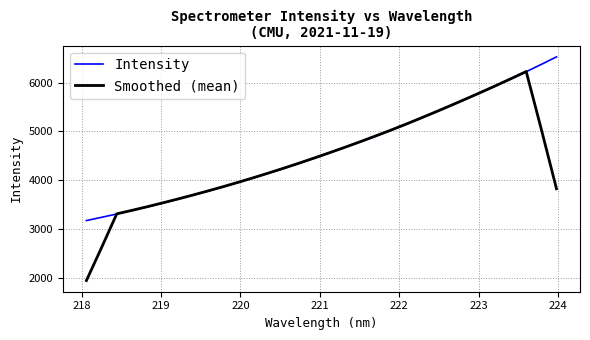

What is the minimum value shown in the chart?

1943.8